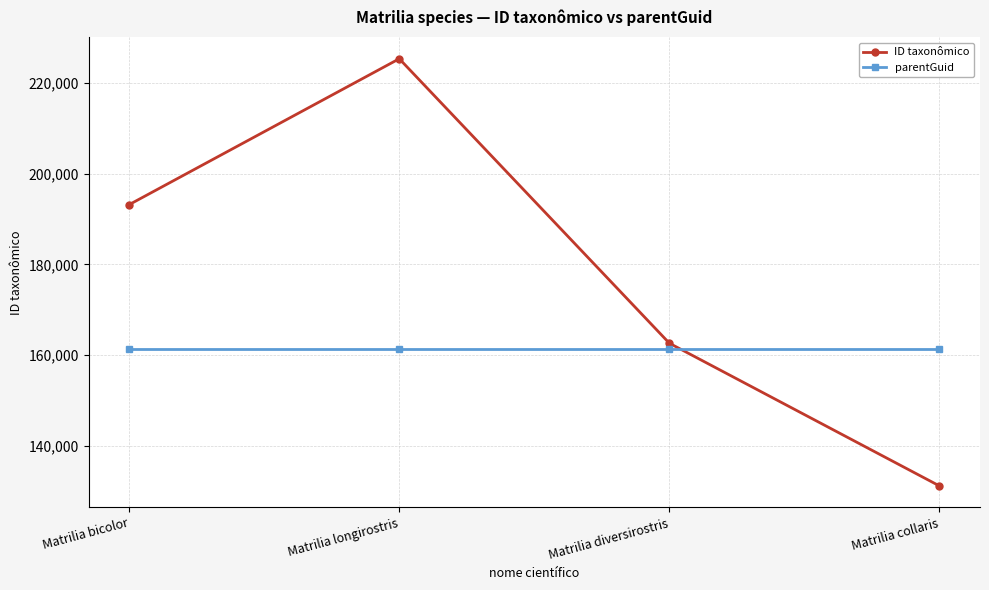

The parentGuid series shows 248374 at Matrilia collaris. True or false?

False